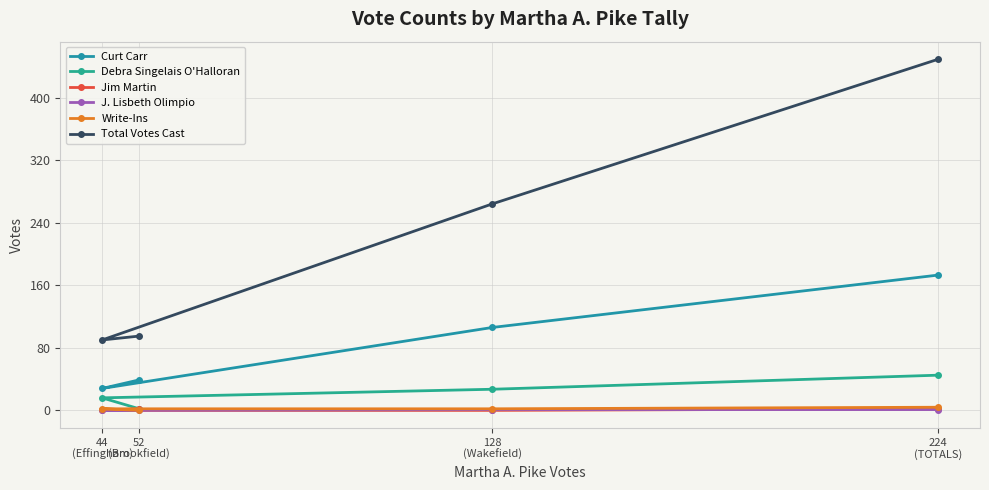

True or false: Debra Singelais O'Halloran has more than 0 points higher than both neighbors.

False